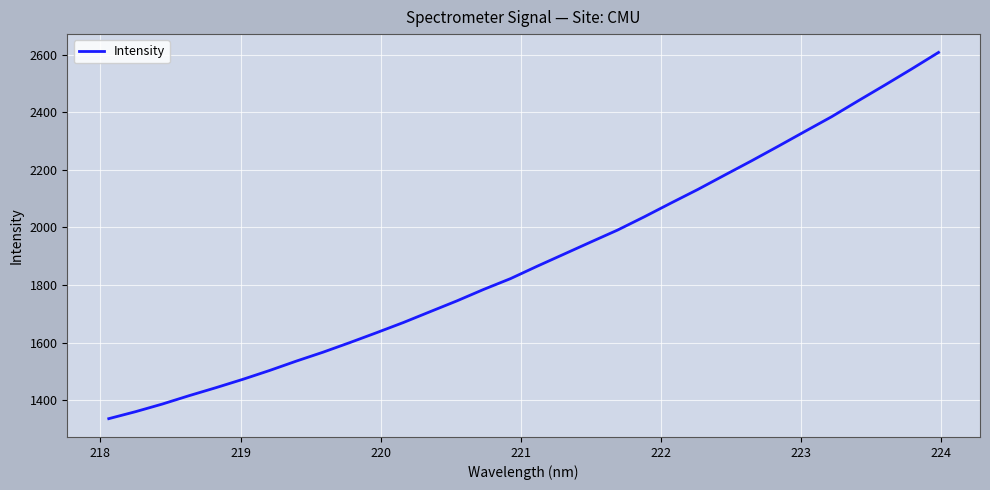

How many lines are shown in the chart?

1